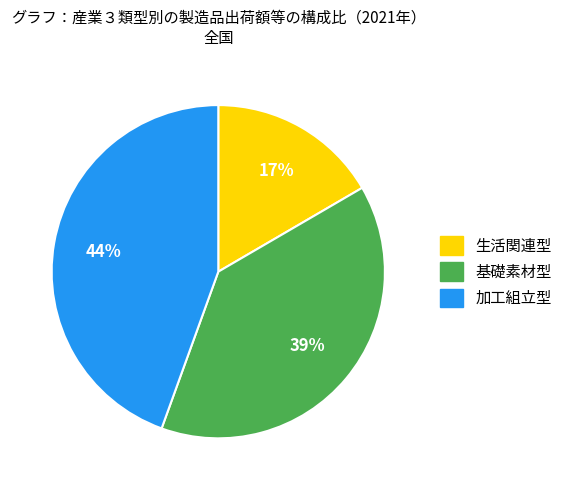

To the nearest percent, what portion does 基礎素材型 represent?

39%